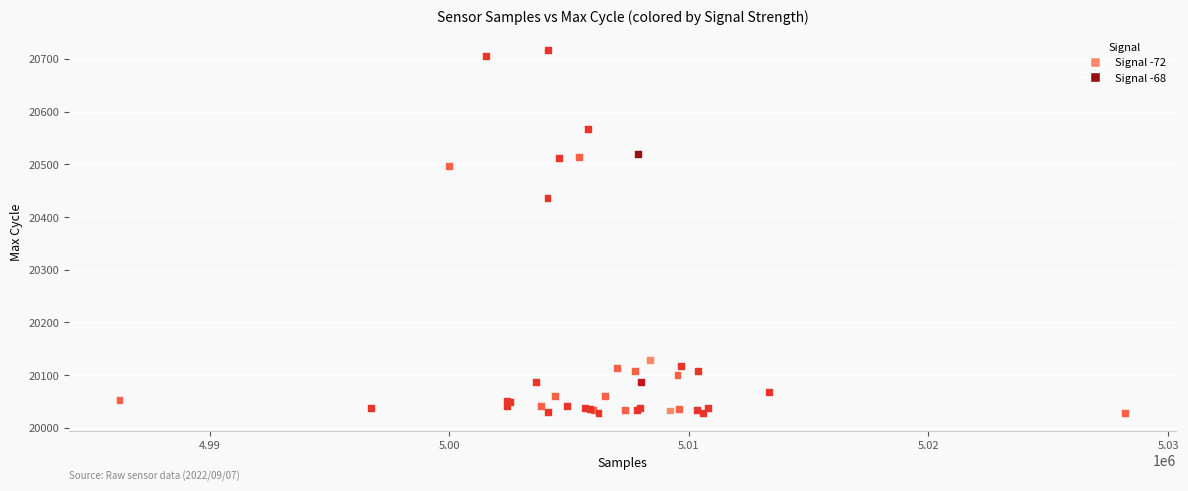

What Y value in the scatter plot is closest to 20372?

20436